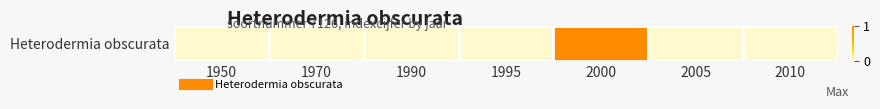

Rank the categories by value from lowest to highest.

1950, 1970, 1990, 1995, 2005, 2010, 2000